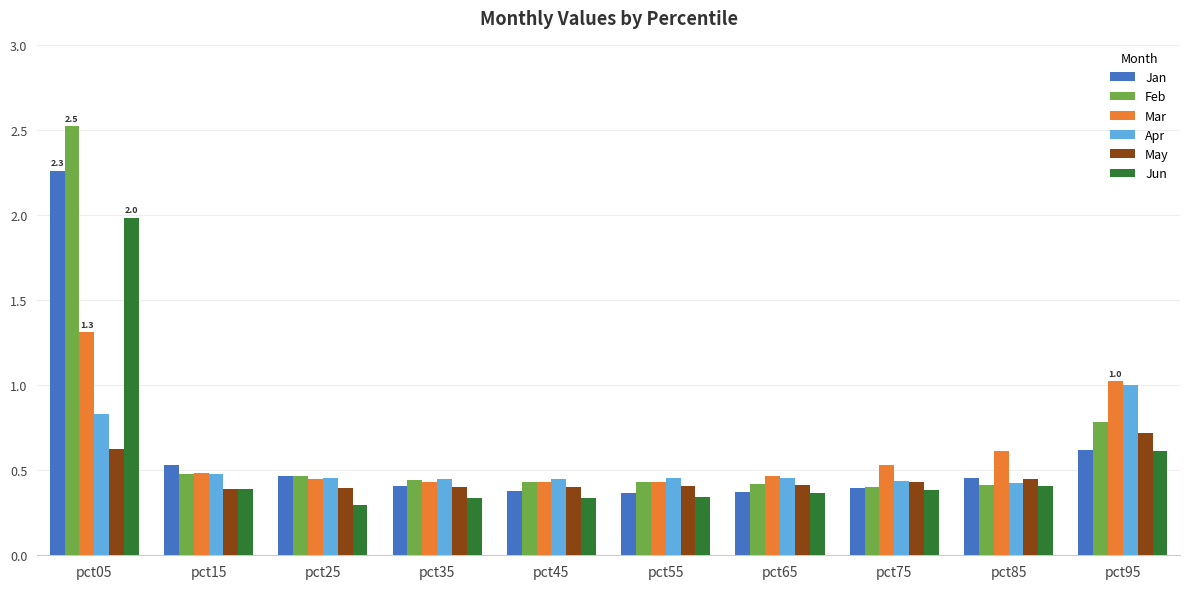

Is it true that May equals 0.7 at pct95?

True